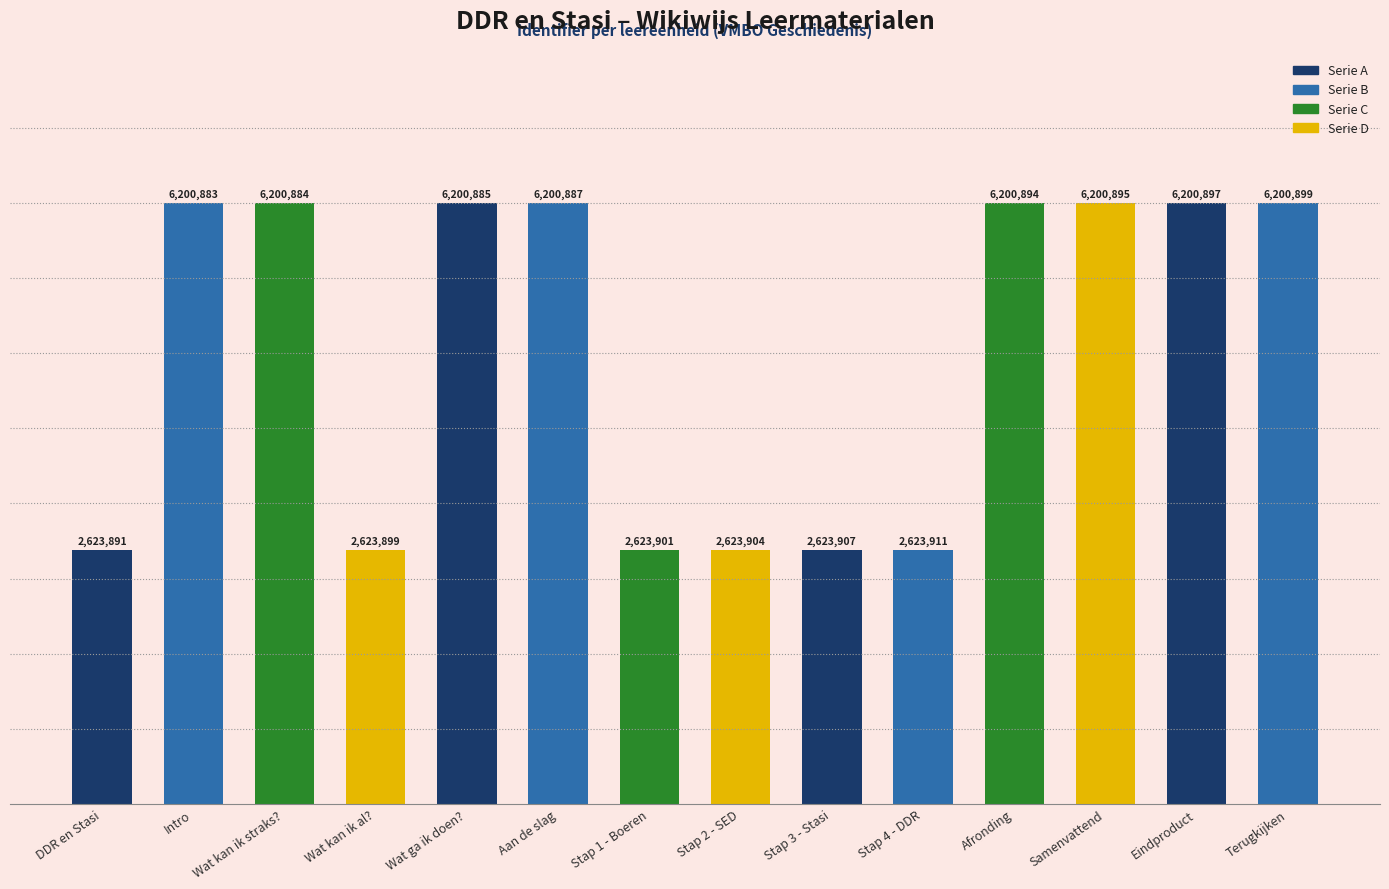

What is the difference between the second highest and minimum values?

4.6